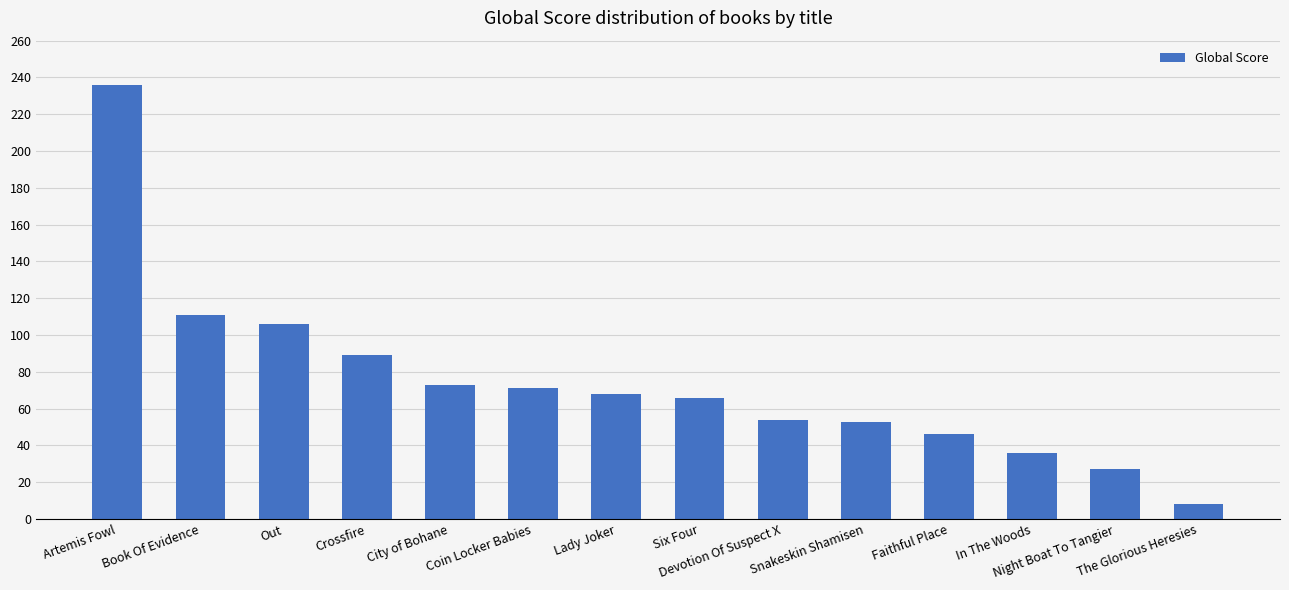

What is the value of the 11th bar from the left?

46